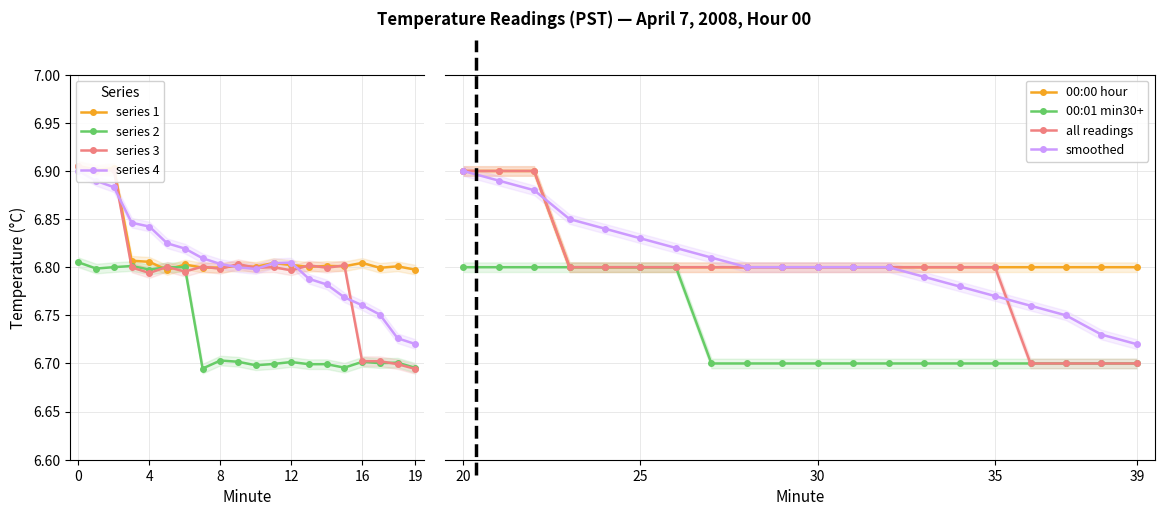

What are all the series names shown in the legend?

00:00 hour, 00:01 min30+, all readings, smoothed